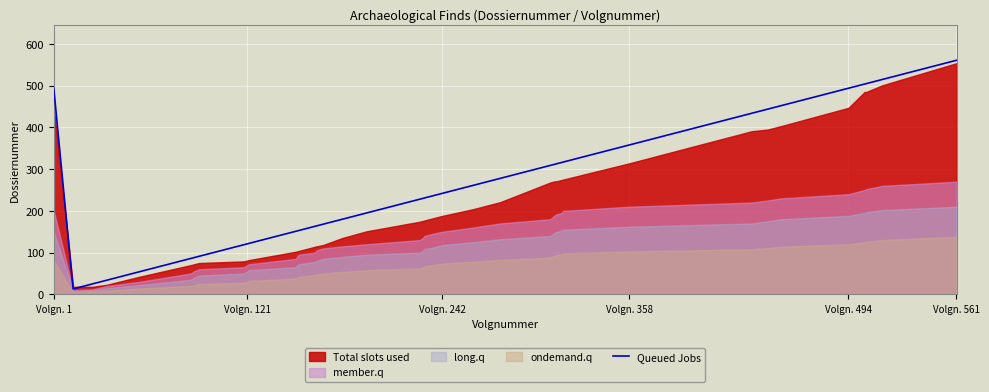

What is the value of the 23rd point from the left?

236